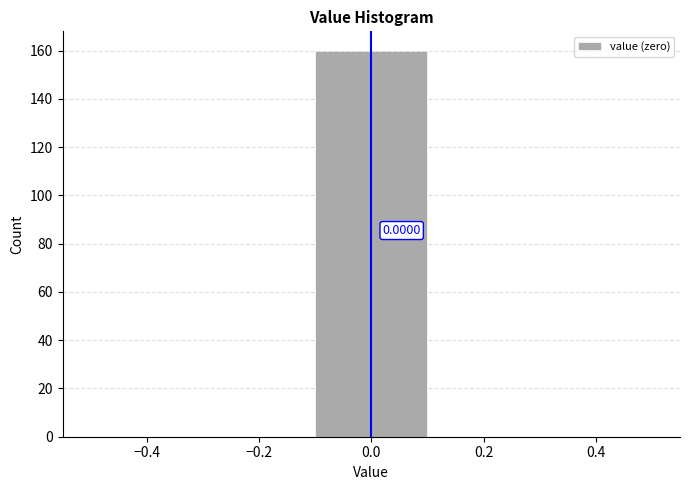

Which range on the x-axis has the tallest bar?

-0.1 to 0.1